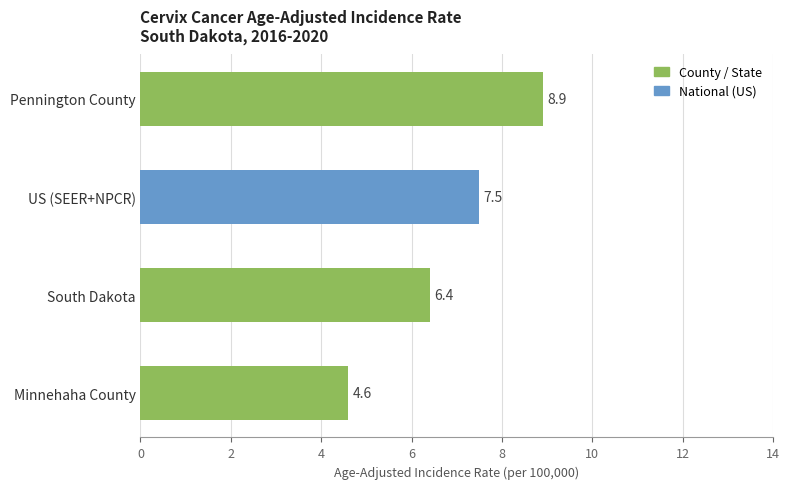

Approximately how many times larger is the value at Minnehaha County compared to South Dakota?

0.7